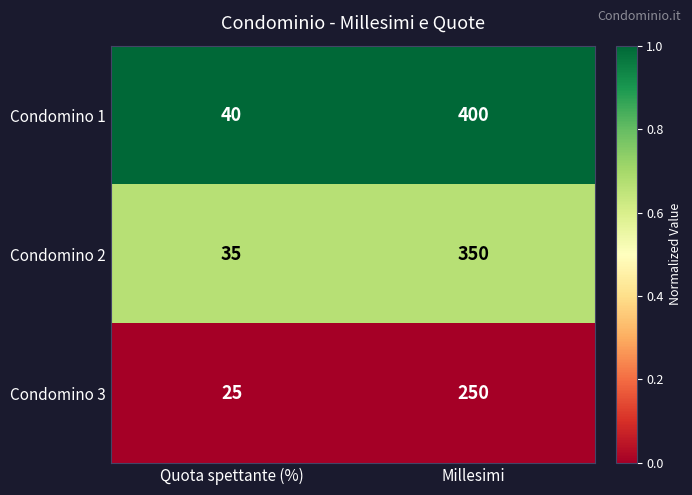

Reading left to right, transcribe all the data shown in this chart.

Condomino 1: Quota spettante (%)=40	Millesimi=400
Condomino 2: Quota spettante (%)=35	Millesimi=350
Condomino 3: Quota spettante (%)=25	Millesimi=250